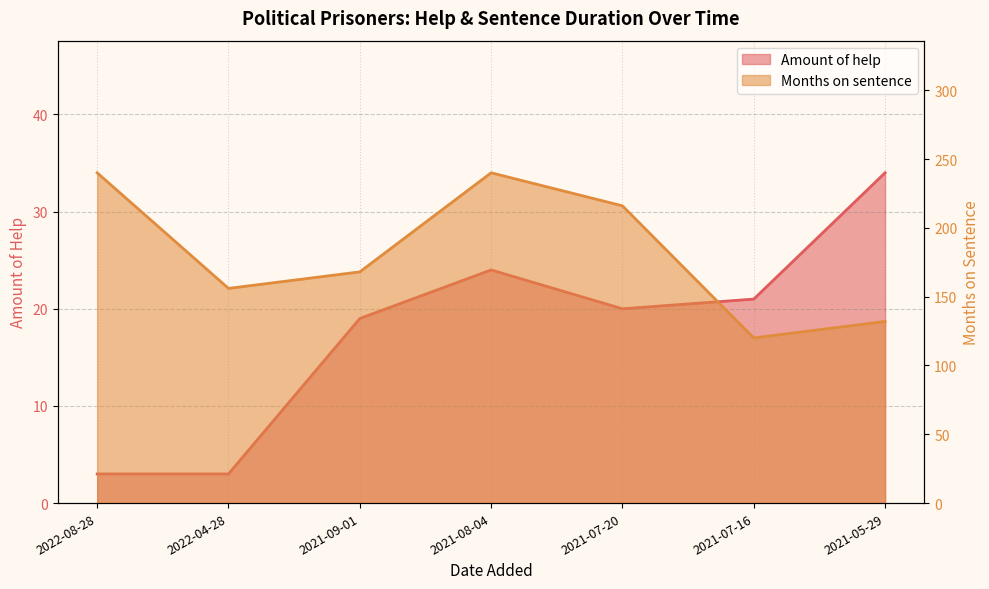

The Amount of help series shows 34 at 2021-07-16. True or false?

False